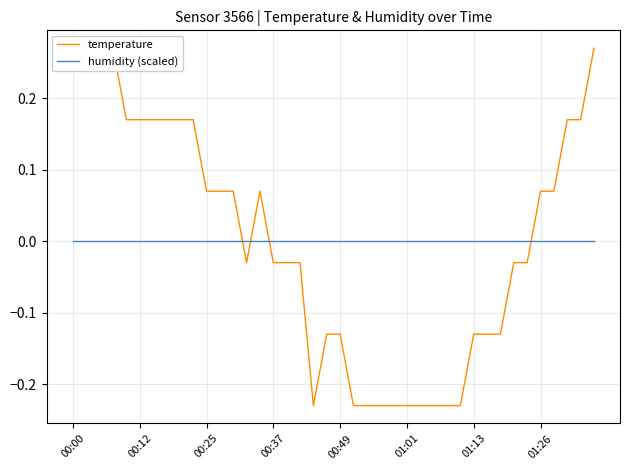

Which series has the largest range (max minus min)?

temperature